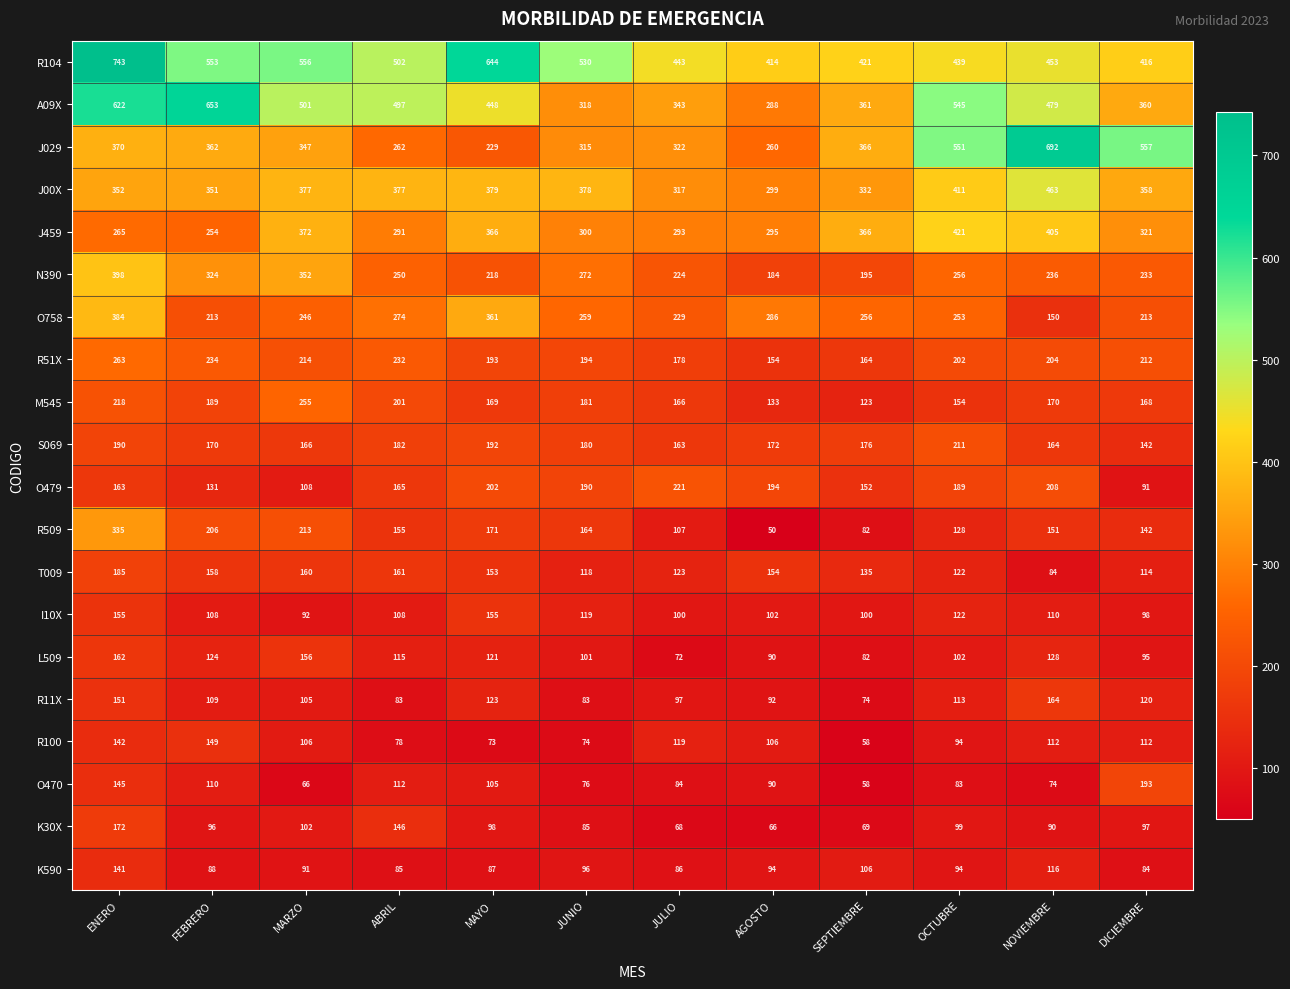

What is the spread (max minus min) of values at AGOSTO?

364